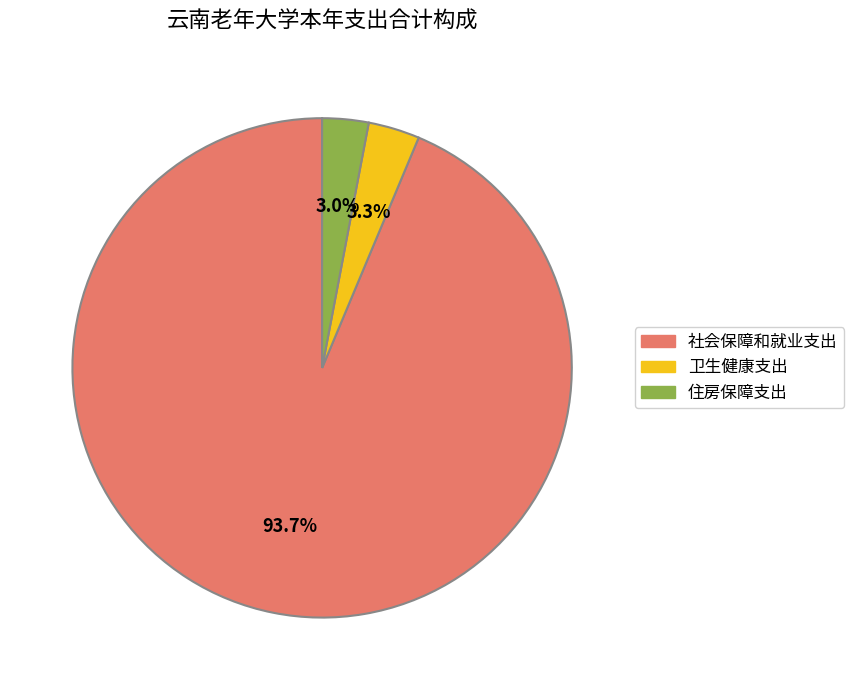

To the nearest percent, what is the average slice percentage?

33%